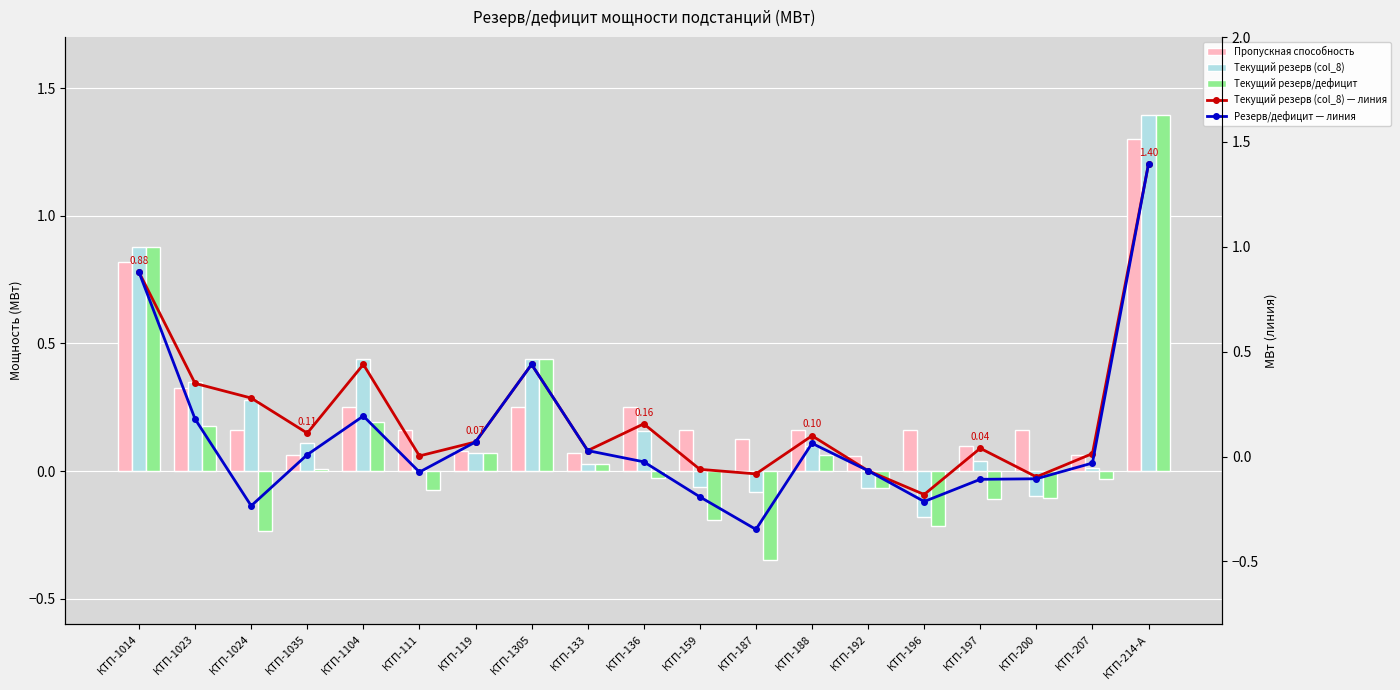

At how many categories does at least one series exceed 0?

19